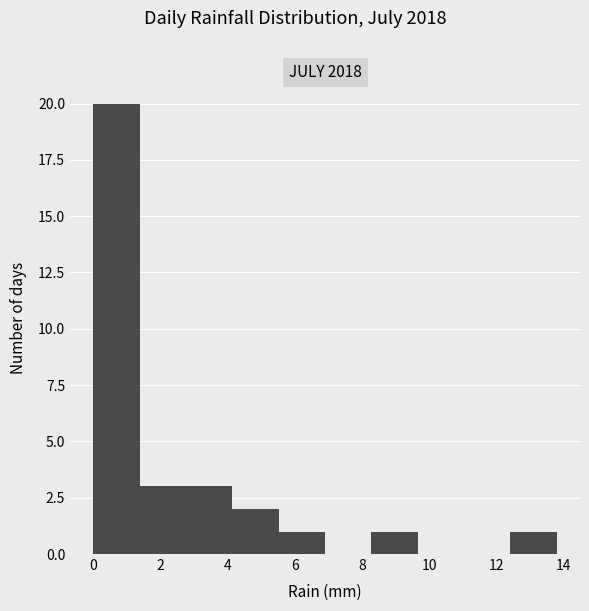

How tall is the bar that spans 2.76 to 4.14 on the x-axis? Neither the bar edges nor the heights are printed on the chart, so give them approximately, as read against the axes.

3